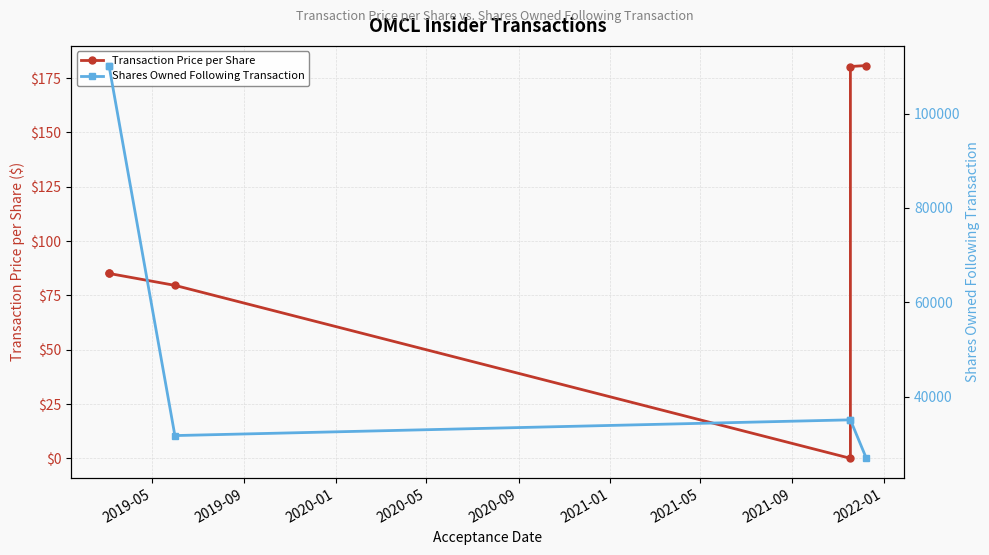

Rank the series by their maximum value, from lowest to highest.

Transaction Price per Share, Shares Owned Following Transaction